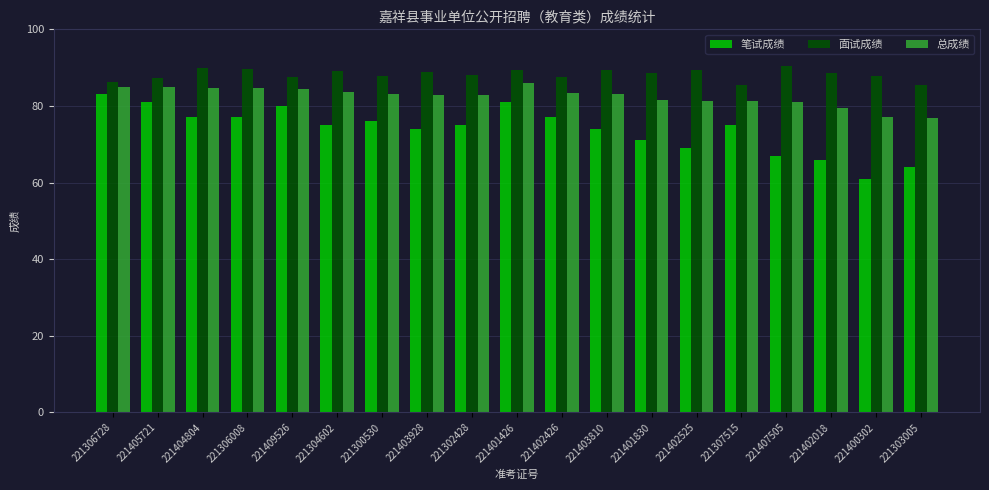

Which series has the largest total across all categories?

面试成绩